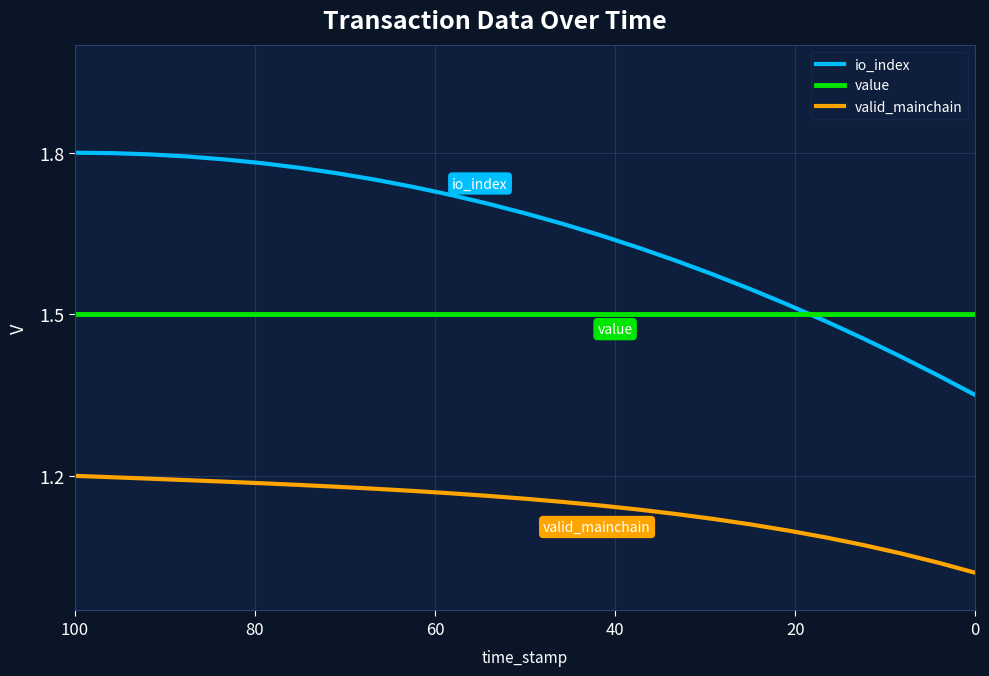

True or false: valid_mainchain and value cross at least once.

False